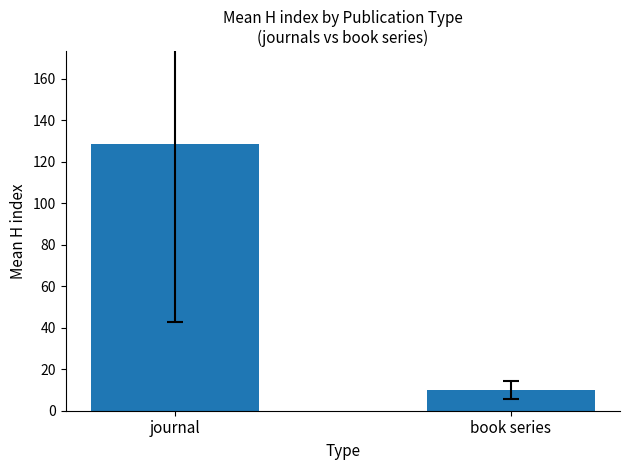

Approximately how many times larger is the value at book series compared to journal?

0.1